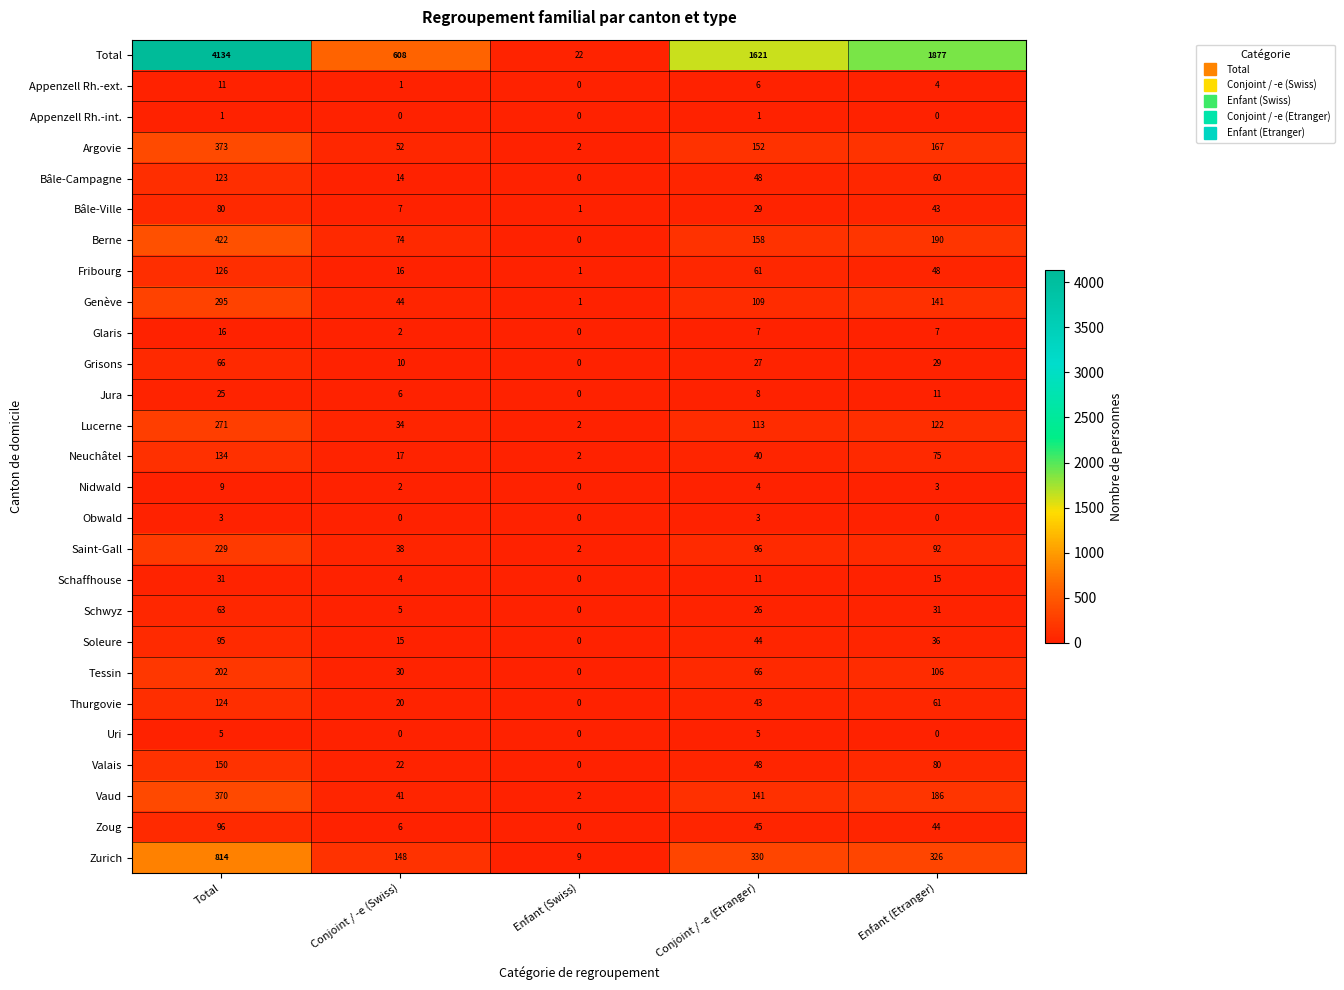

What is the difference between the maximum and minimum values in the Valais series?

150